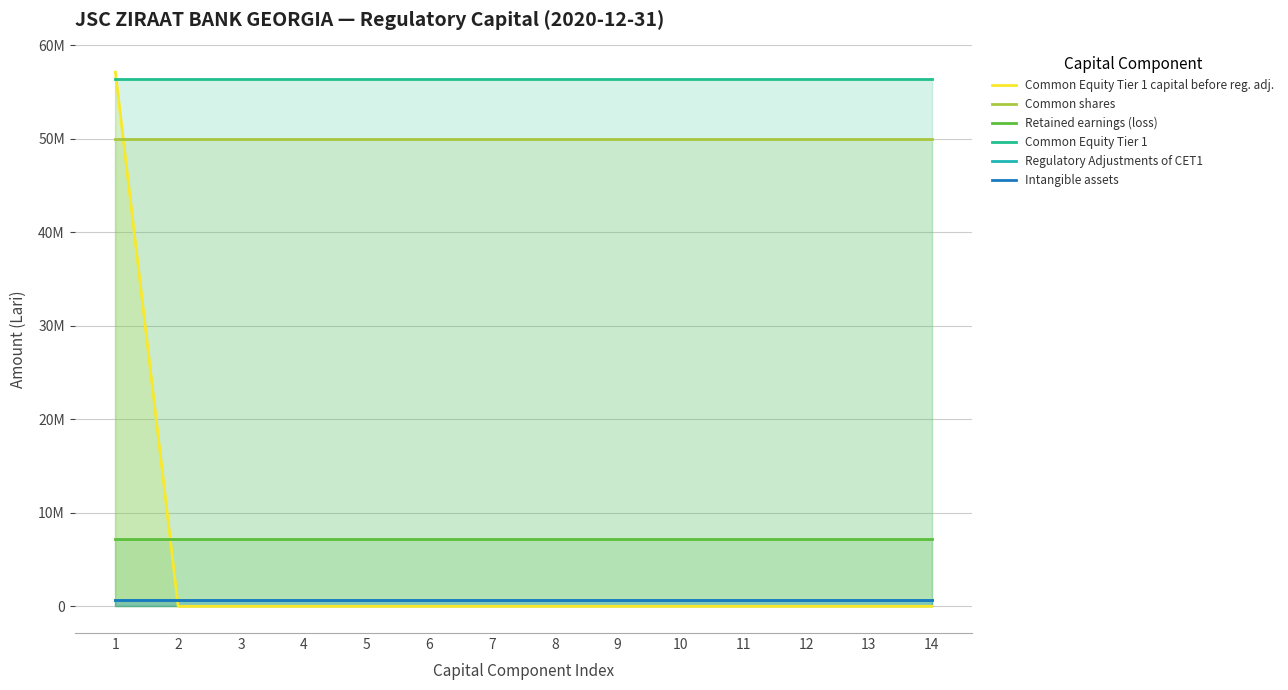

After their last crossing, which series has the higher values: Common Equity Tier 1 or Common Equity Tier 1 capital before reg. adj.?

Common Equity Tier 1